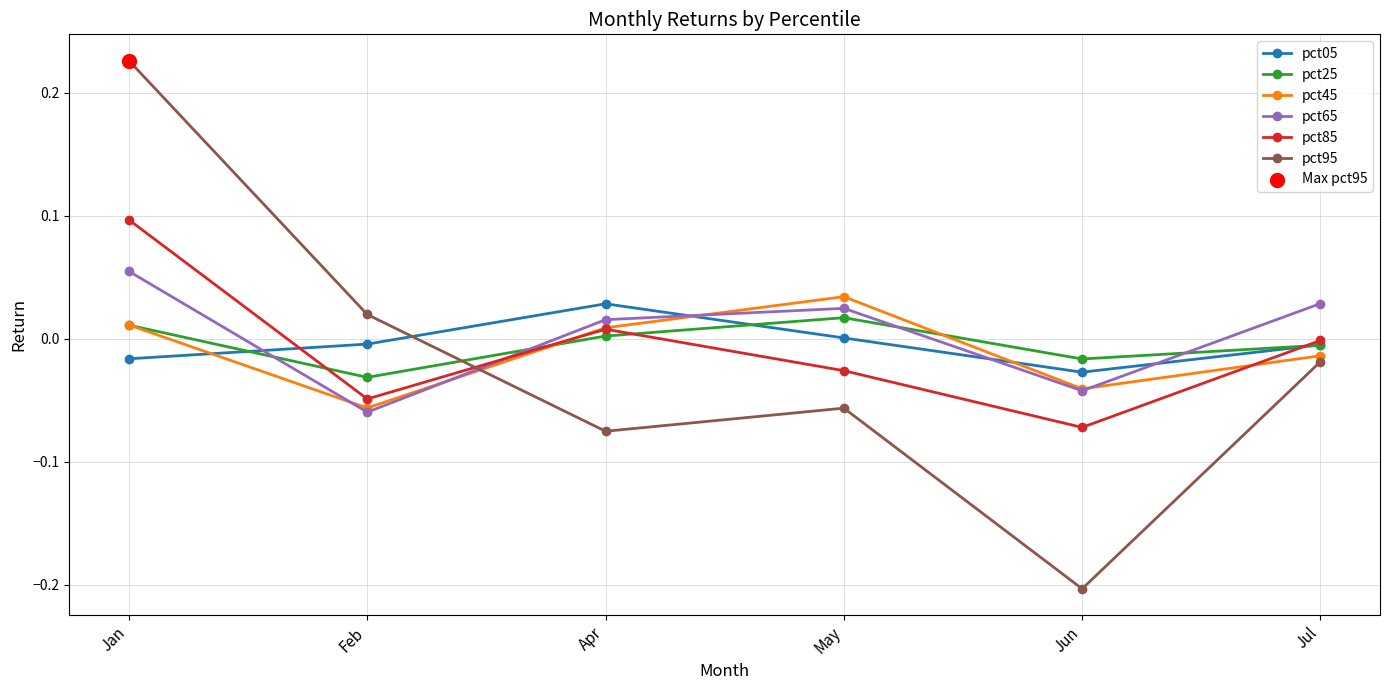

Which series has the widest spread of values?

pct95